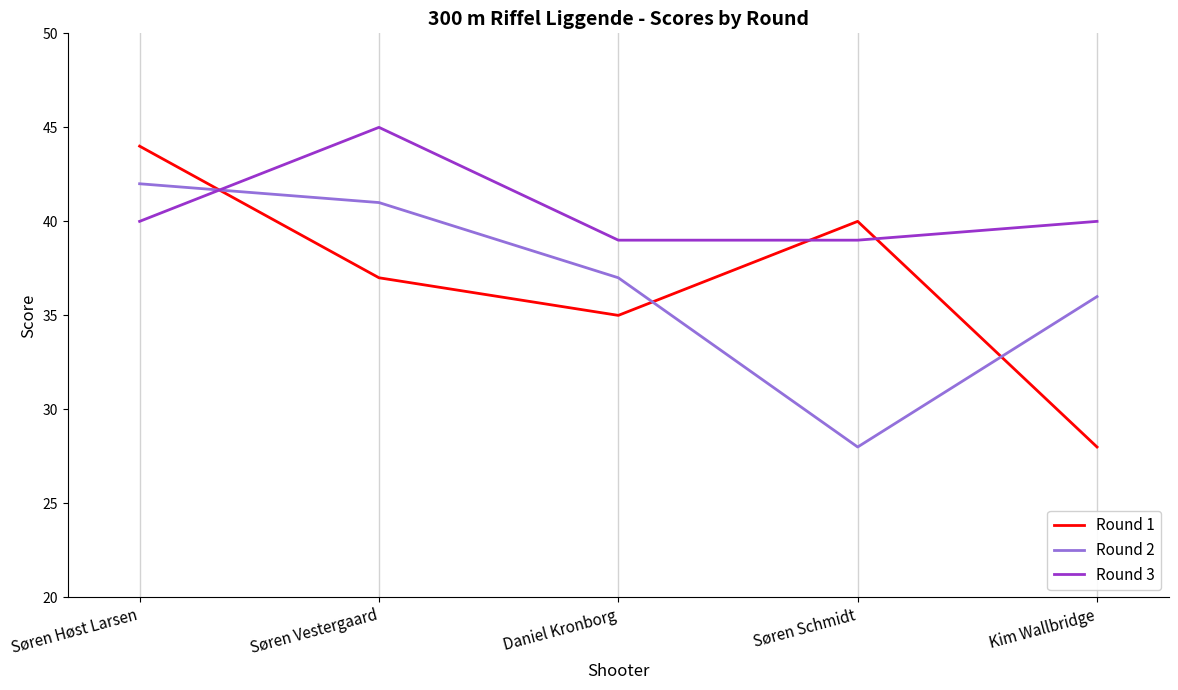

At how many categories does at least one series exceed 42?

2